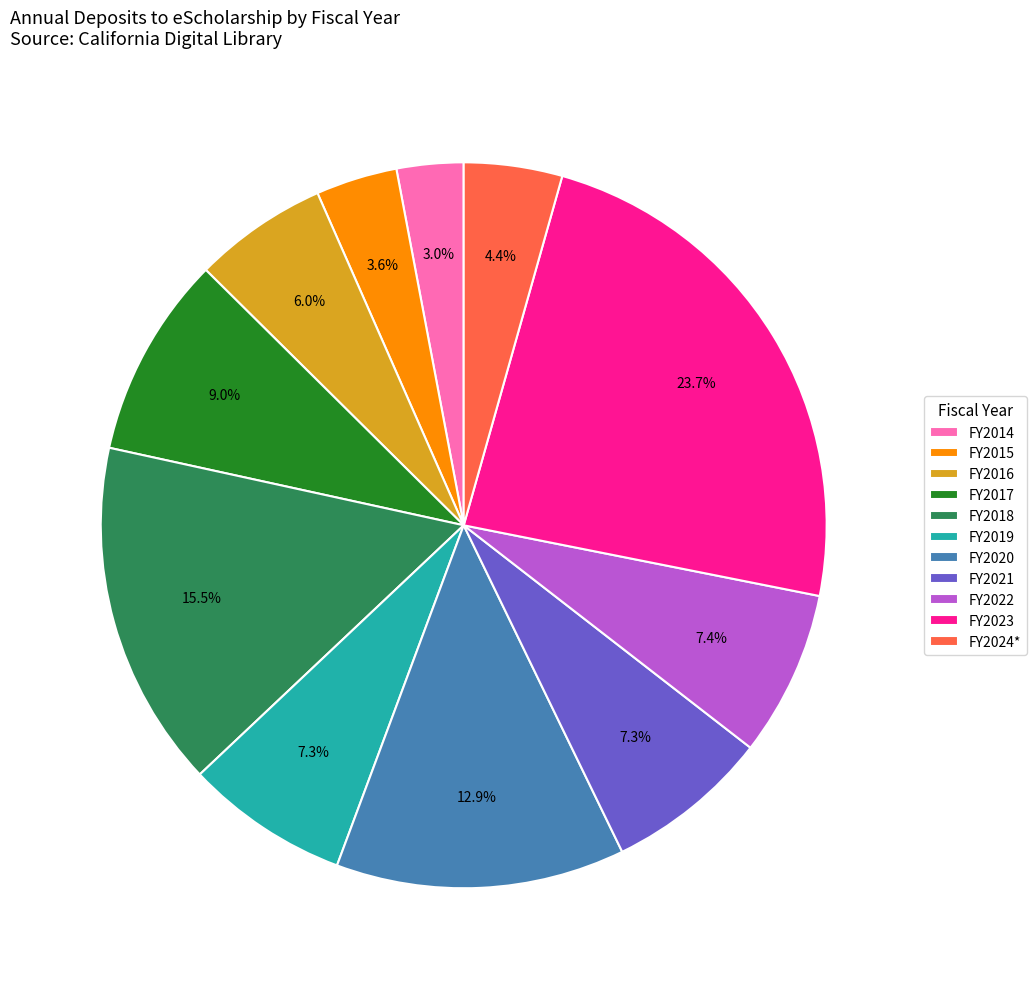

What portion of the pie excludes FY2022?

92.6%